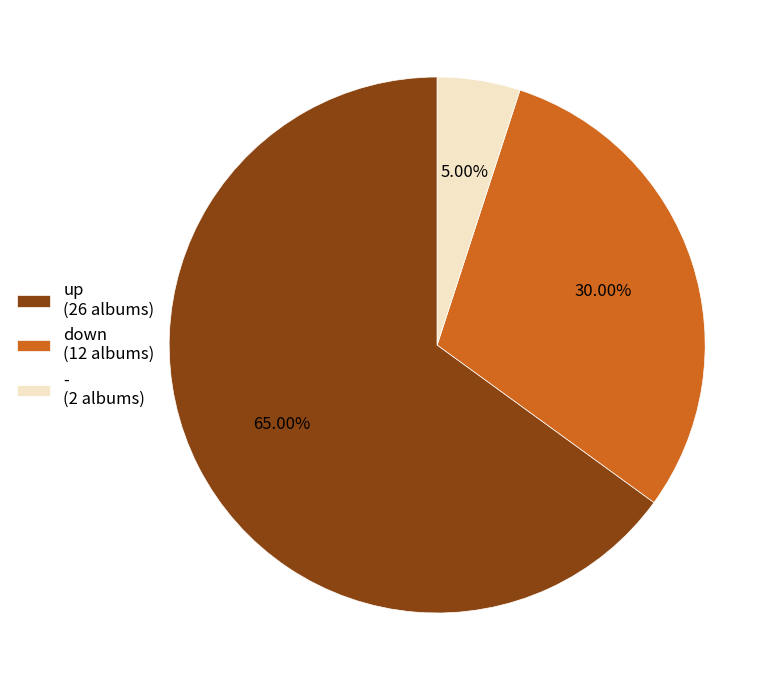

What percentage is the down slice, to the nearest percent?

30%